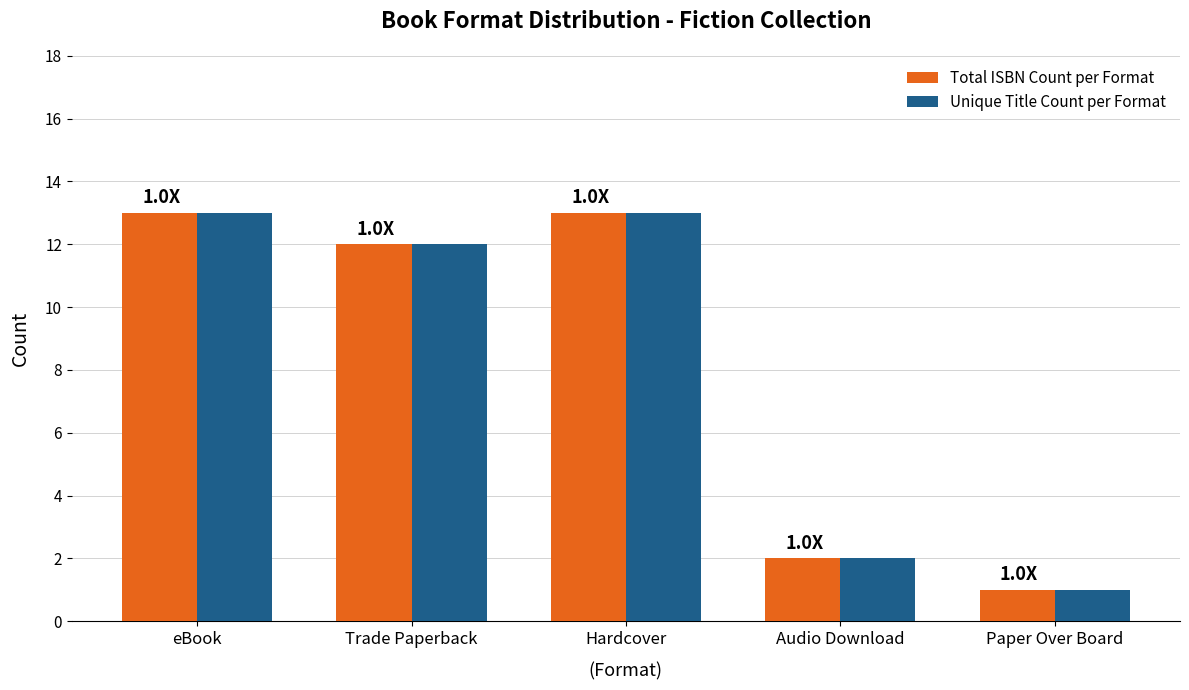

Reading left to right, extract all data points from this chart.

Total ISBN Count per Format: 13	12	13	2	1
Unique Title Count per Format: 13	12	13	2	1